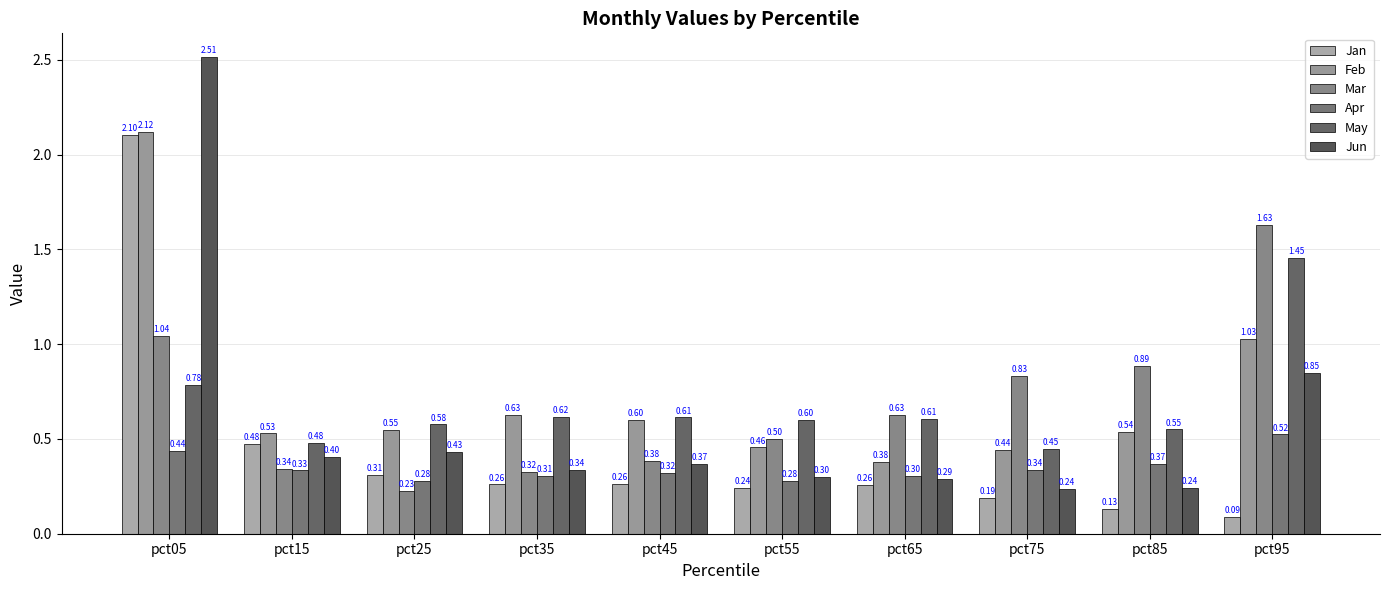

Reading left to right, transcribe all the data shown in this chart.

Jan: pct05=2.1	pct15=0.5	pct25=0.3	pct35=0.3	pct45=0.3	pct55=0.2	pct65=0.3	pct75=0.2	pct85=0.1	pct95=0.1
Feb: pct05=2.1	pct15=0.5	pct25=0.5	pct35=0.6	pct45=0.6	pct55=0.5	pct65=0.4	pct75=0.4	pct85=0.5	pct95=1.0
Mar: pct05=1.0	pct15=0.3	pct25=0.2	pct35=0.3	pct45=0.4	pct55=0.5	pct65=0.6	pct75=0.8	pct85=0.9	pct95=1.6
Apr: pct05=0.4	pct15=0.3	pct25=0.3	pct35=0.3	pct45=0.3	pct55=0.3	pct65=0.3	pct75=0.3	pct85=0.4	pct95=0.5
May: pct05=0.8	pct15=0.5	pct25=0.6	pct35=0.6	pct45=0.6	pct55=0.6	pct65=0.6	pct75=0.4	pct85=0.6	pct95=1.5
Jun: pct05=2.5	pct15=0.4	pct25=0.4	pct35=0.3	pct45=0.4	pct55=0.3	pct65=0.3	pct75=0.2	pct85=0.2	pct95=0.9